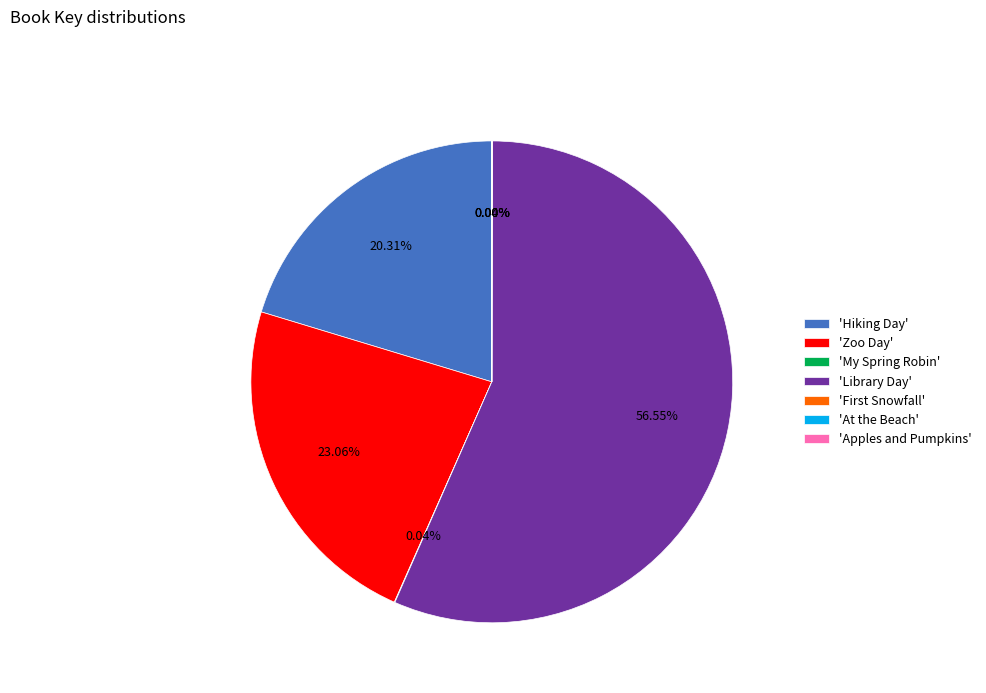

Is 'Zoo Day' the majority of the pie?

No